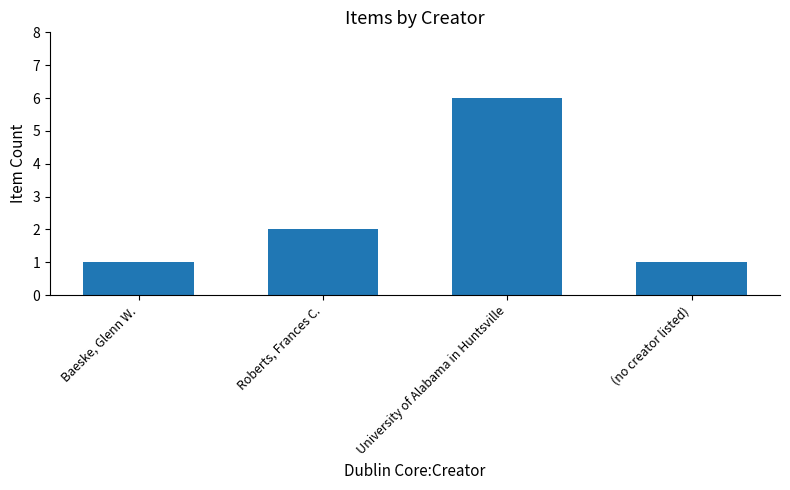

What is the difference between the maximum and minimum values?

5